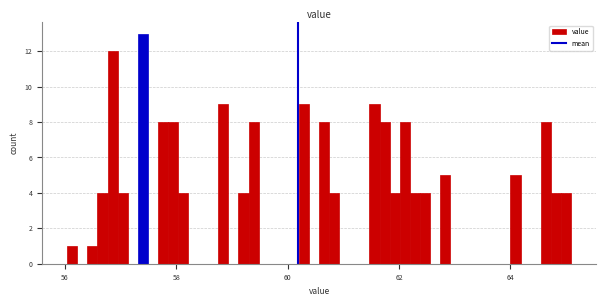

Around what value on the x-axis is the tallest bar? Give the approximate position of its centre, as read against the axis.

57.4